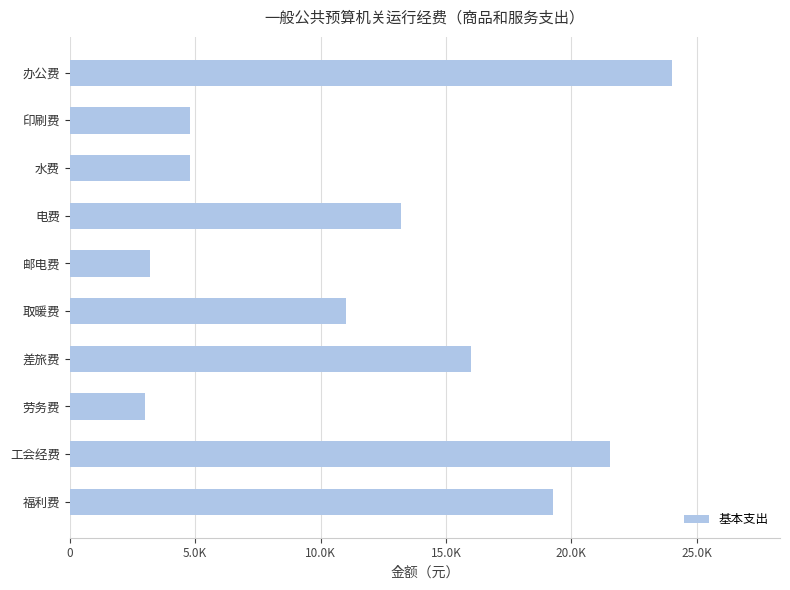

How many series are shown in this chart?

1